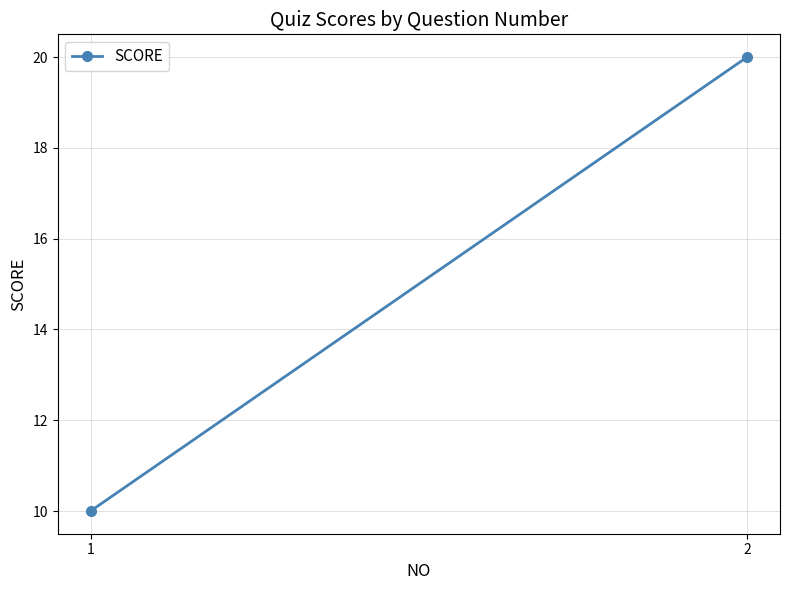

Is it true that the value at 1 is 4?

False